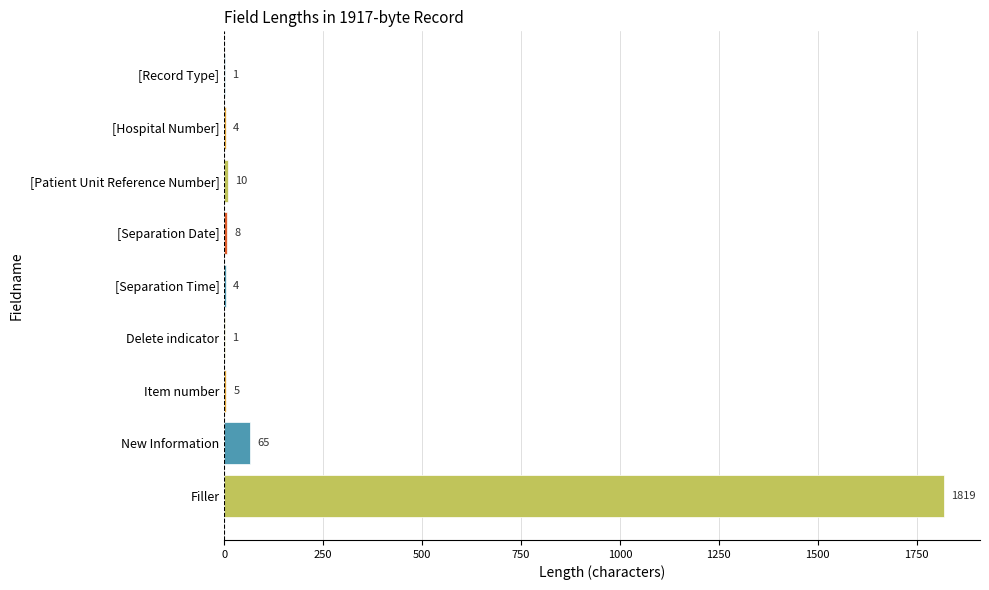

How many data points does each series have?

9